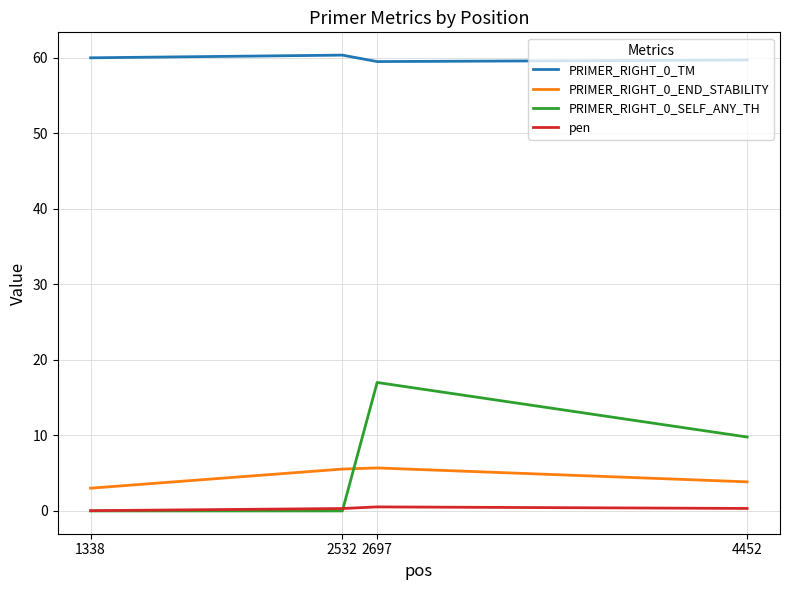

At which category is the sum across all series the highest?

2697